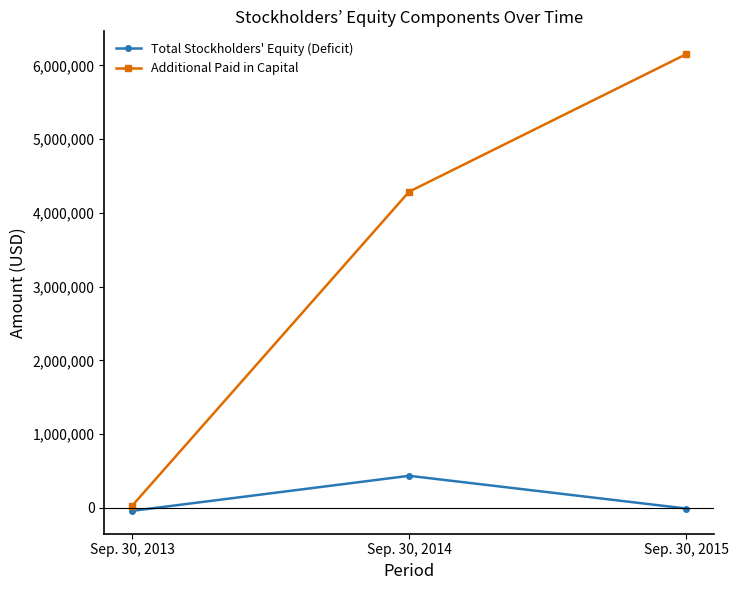

At how many categories does at least one series exceed 1181415?

2